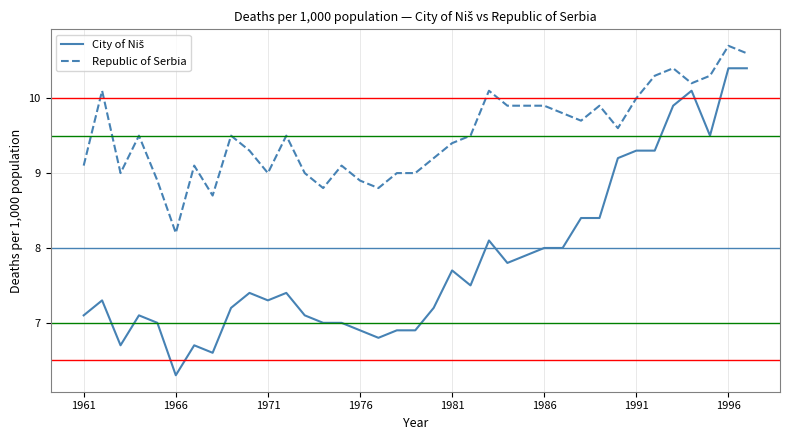

What is the maximum value shown in the chart?

10.7